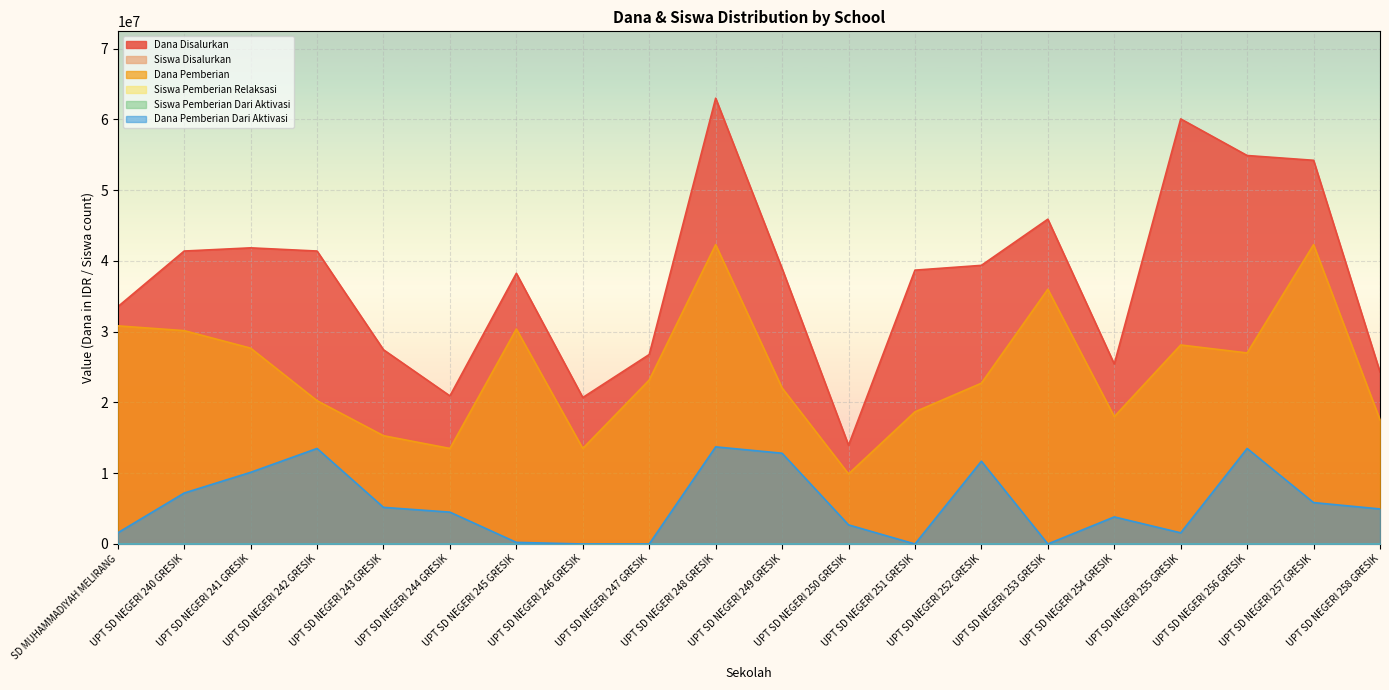

What position from the left is UPT SD NEGERI 248 GRESIK?

10